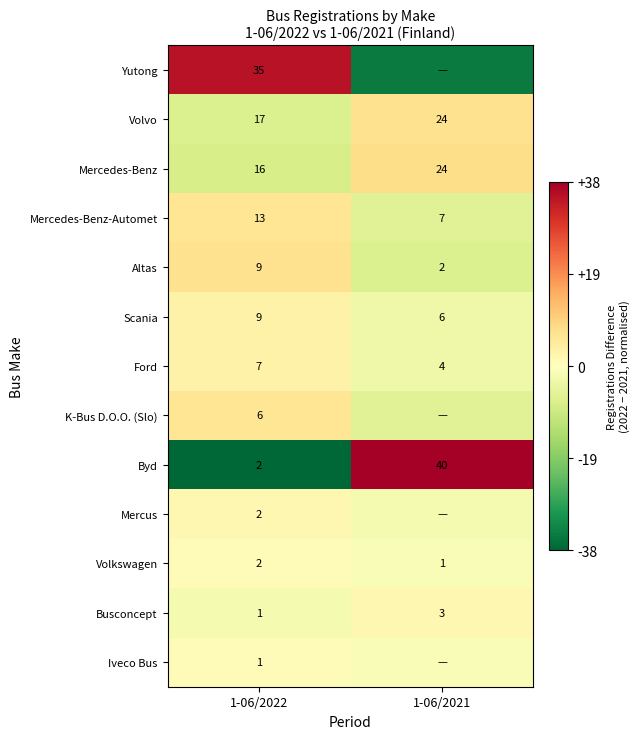

Which has a higher value, 1-06/2022 or 1-06/2021?

1-06/2022